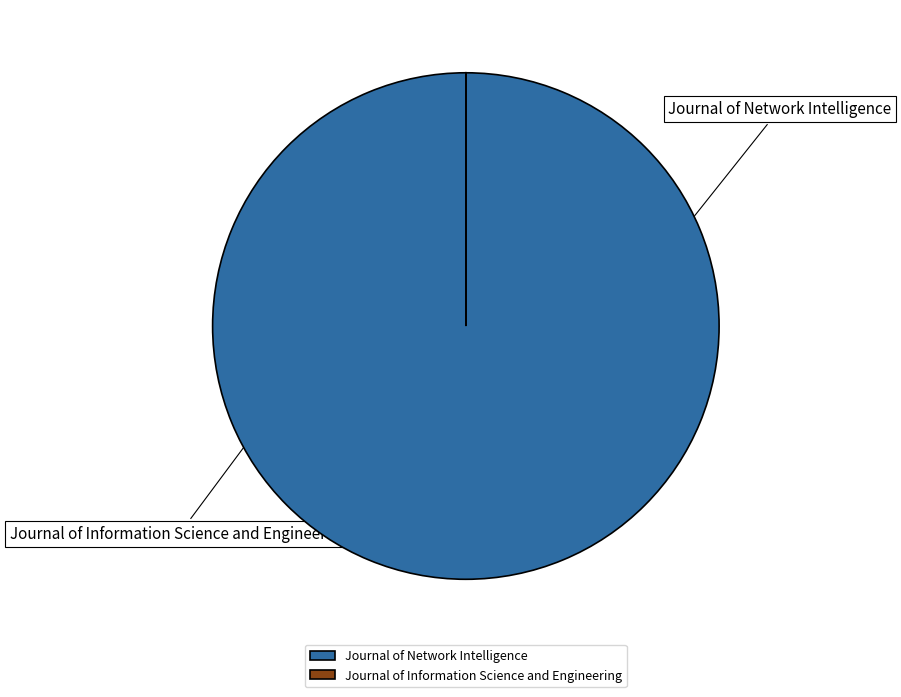

Count the number of slices in the pie.

2